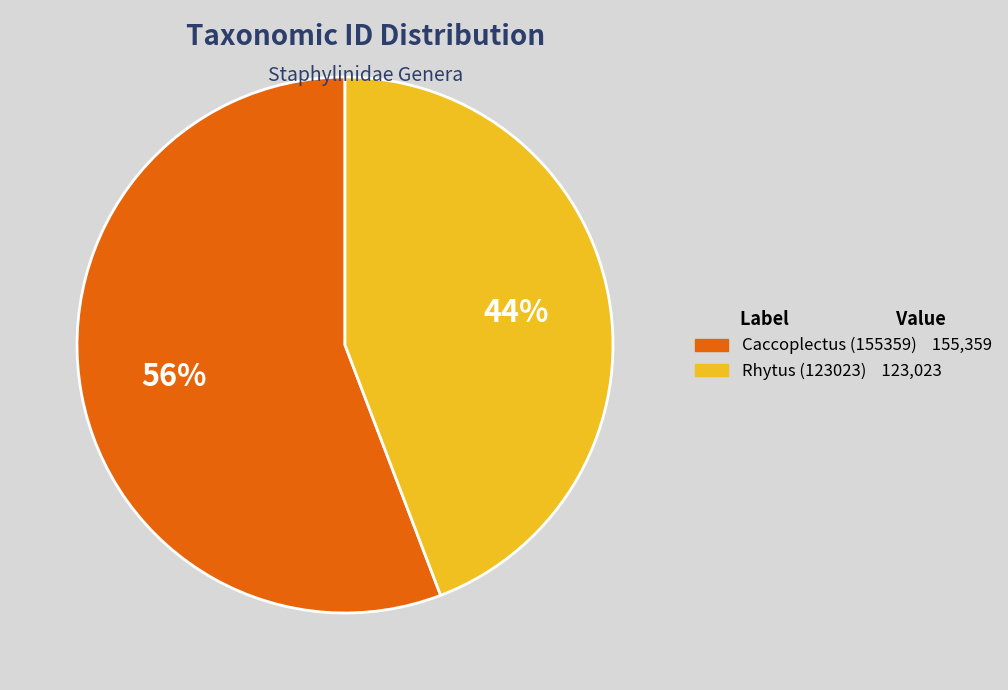

Is Rhytus (123023) the majority of the pie?

No